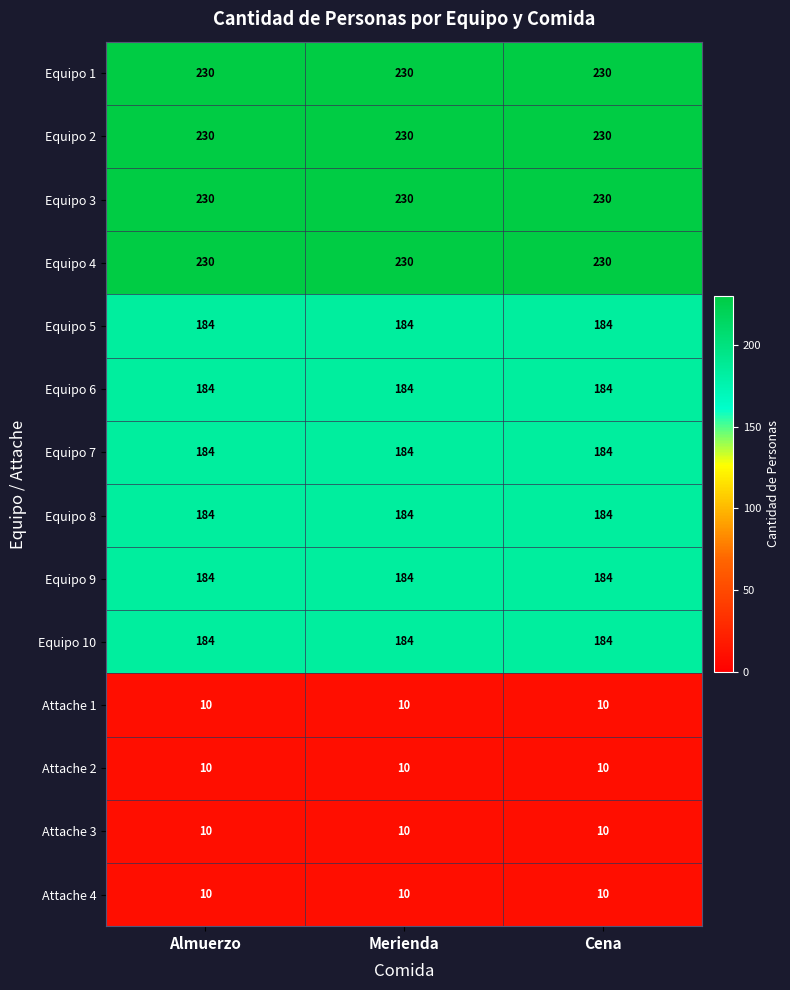

True or false: Equipo 1 has a value of 383 at Almuerzo.

False